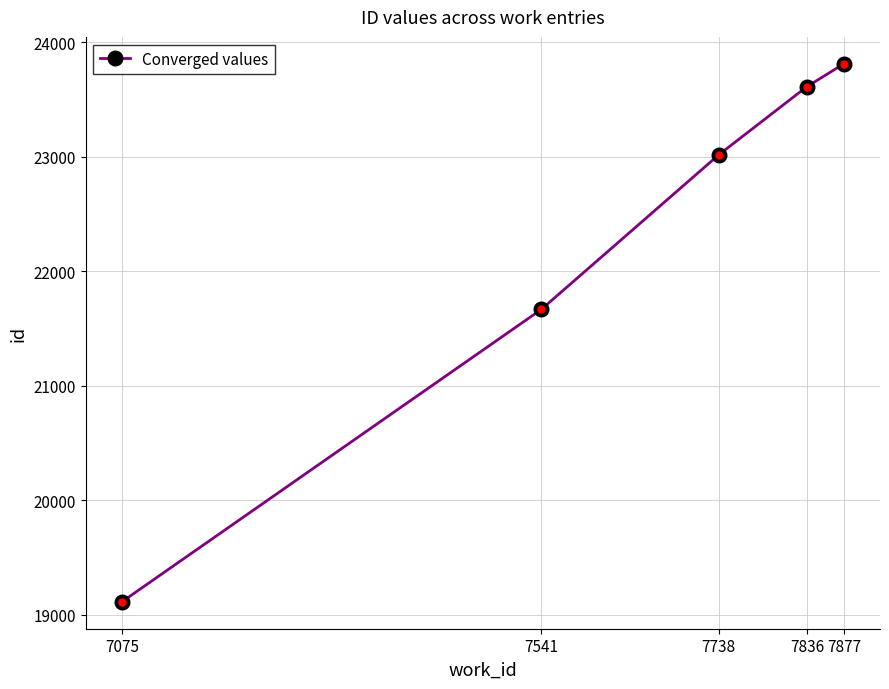

Reading left to right, list all the values displayed in this chart.

19113	21668	23018	23614	23813